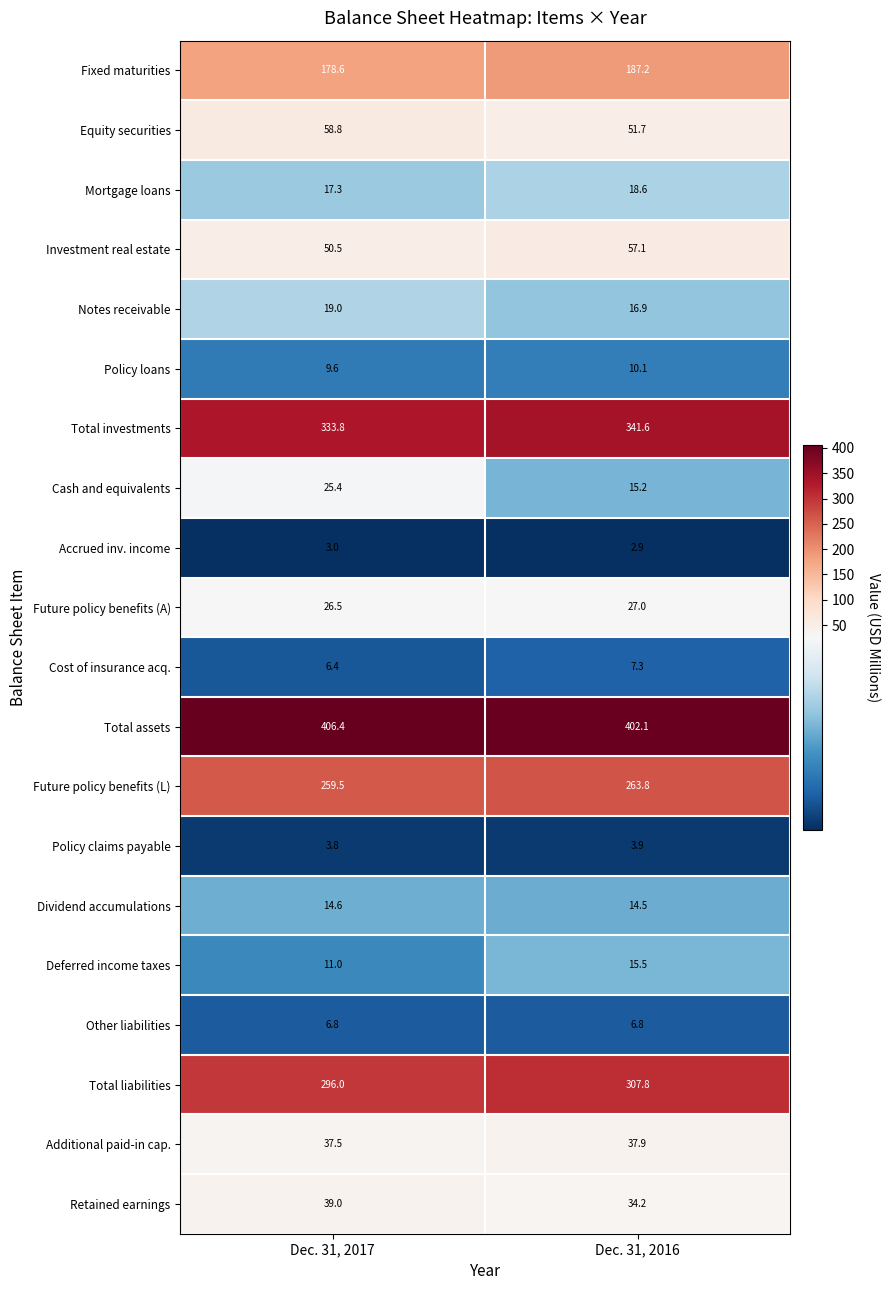

What is the difference between the maximum and minimum values in the Investment real estate series?

6.6